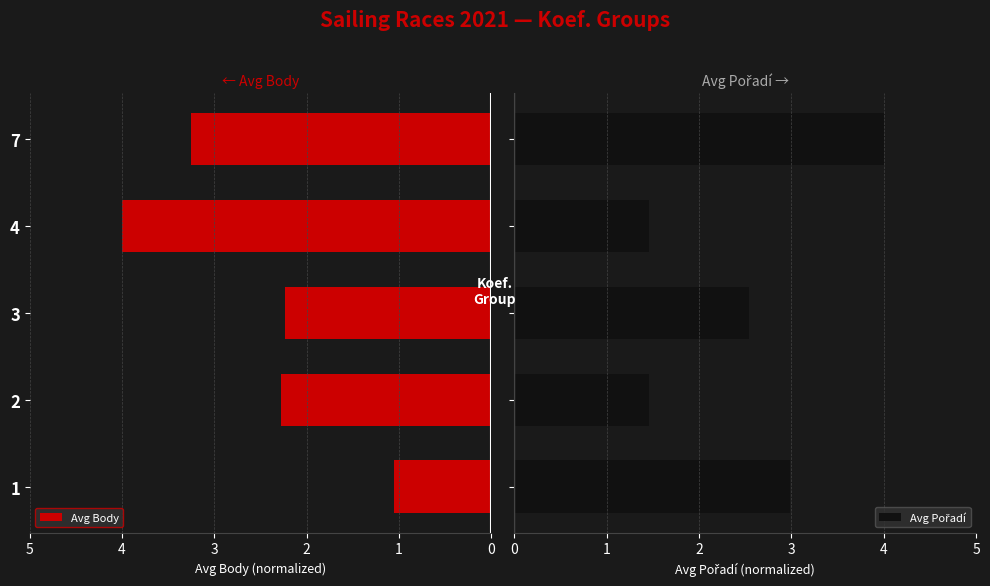

Is it true that Avg Body equals 3.2 at 7?

True